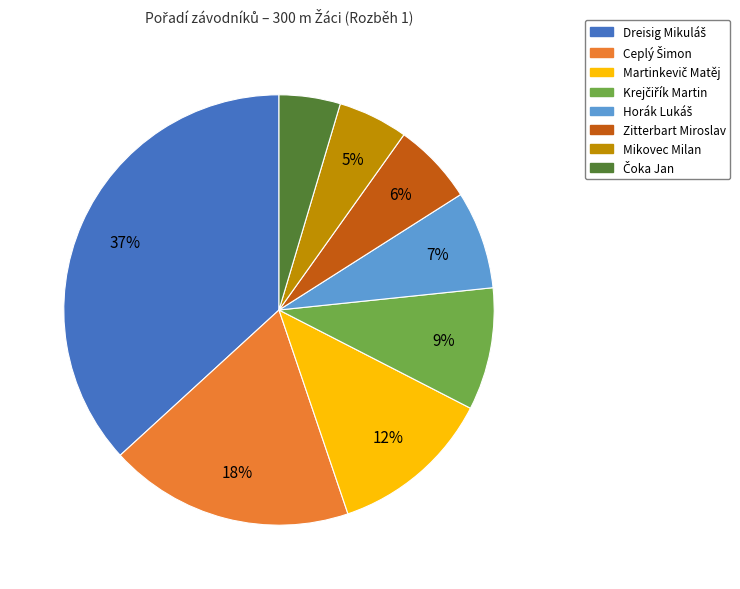

Count the number of slices in the pie.

8